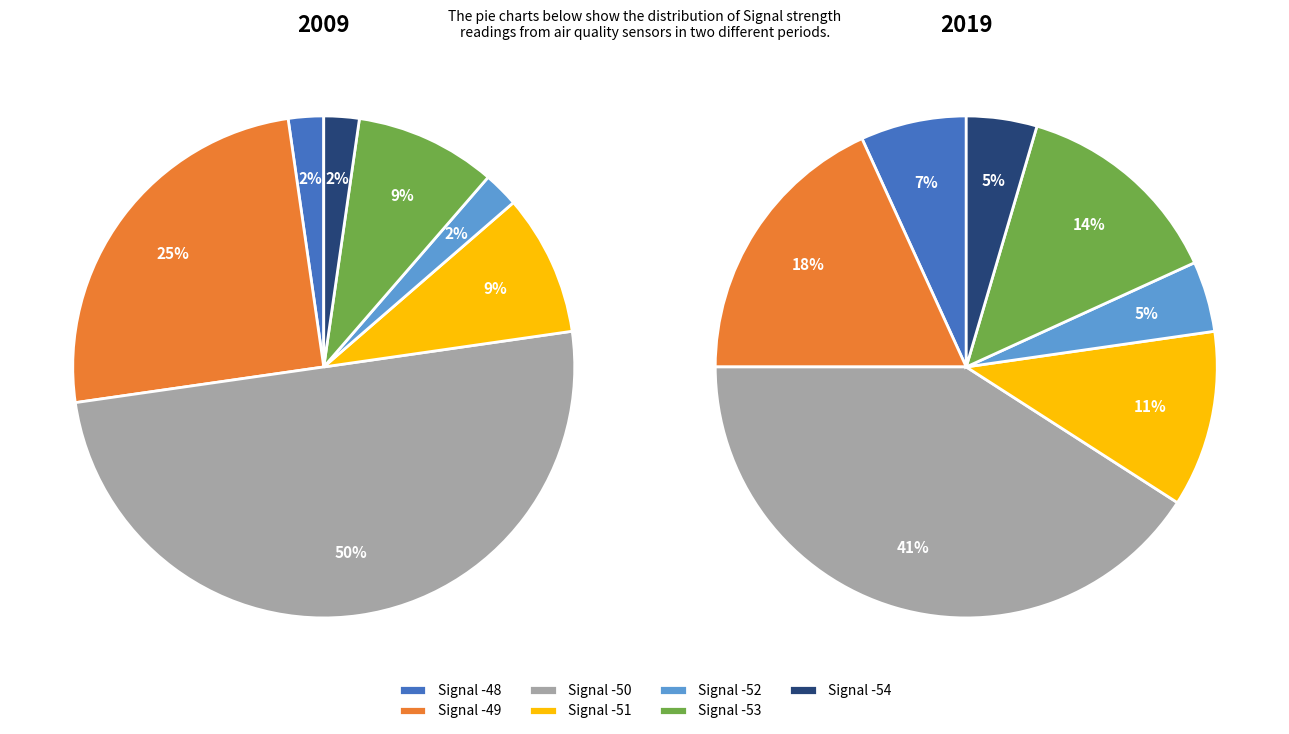

To the nearest percent, what percentage of the pie is Signal -50?

50%